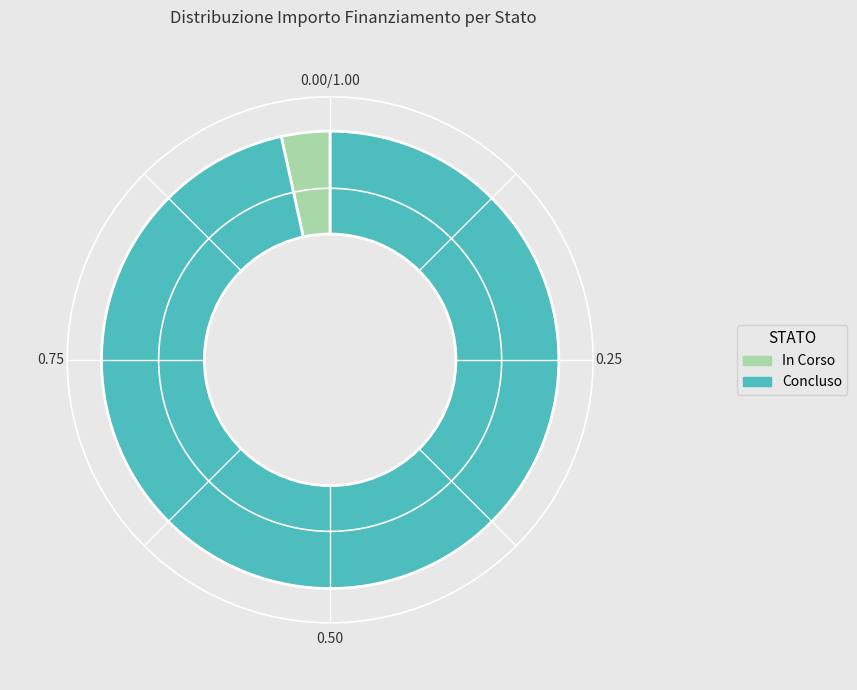

What is the ratio of the value at Concluso to the value at In Corso?

28.1